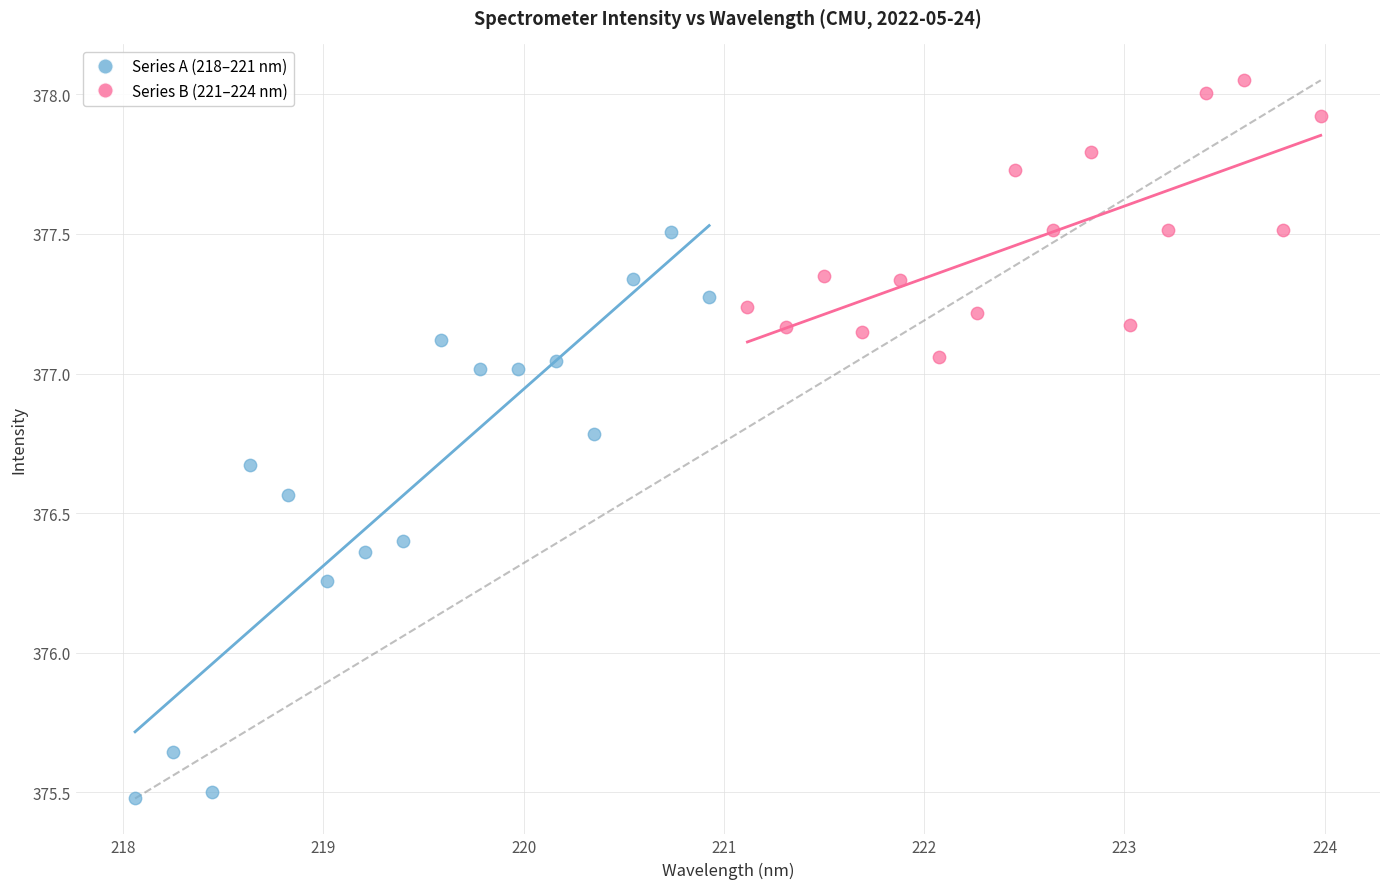

Which series has the largest Y range (max minus min)?

Series A (218–221 nm)